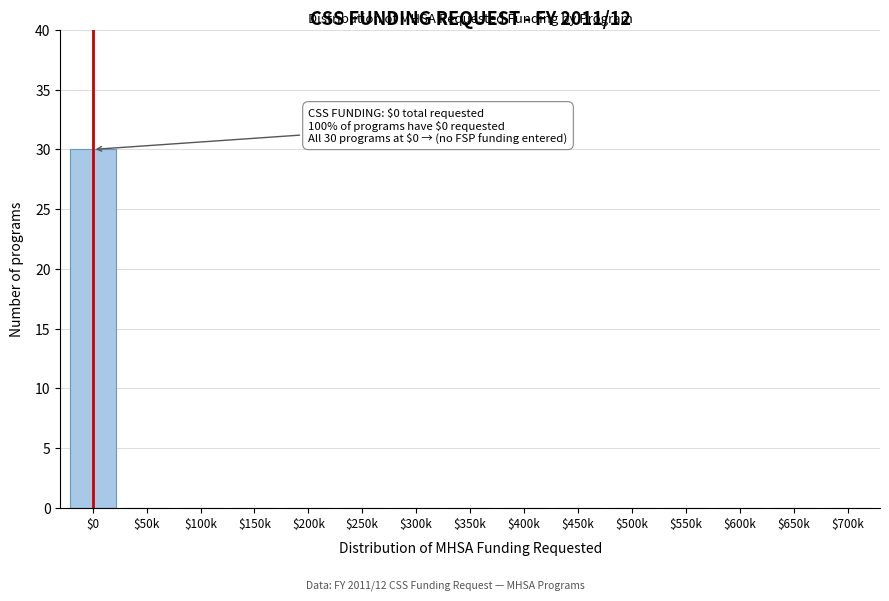

At which category does the chart reach its peak across all series?

$0